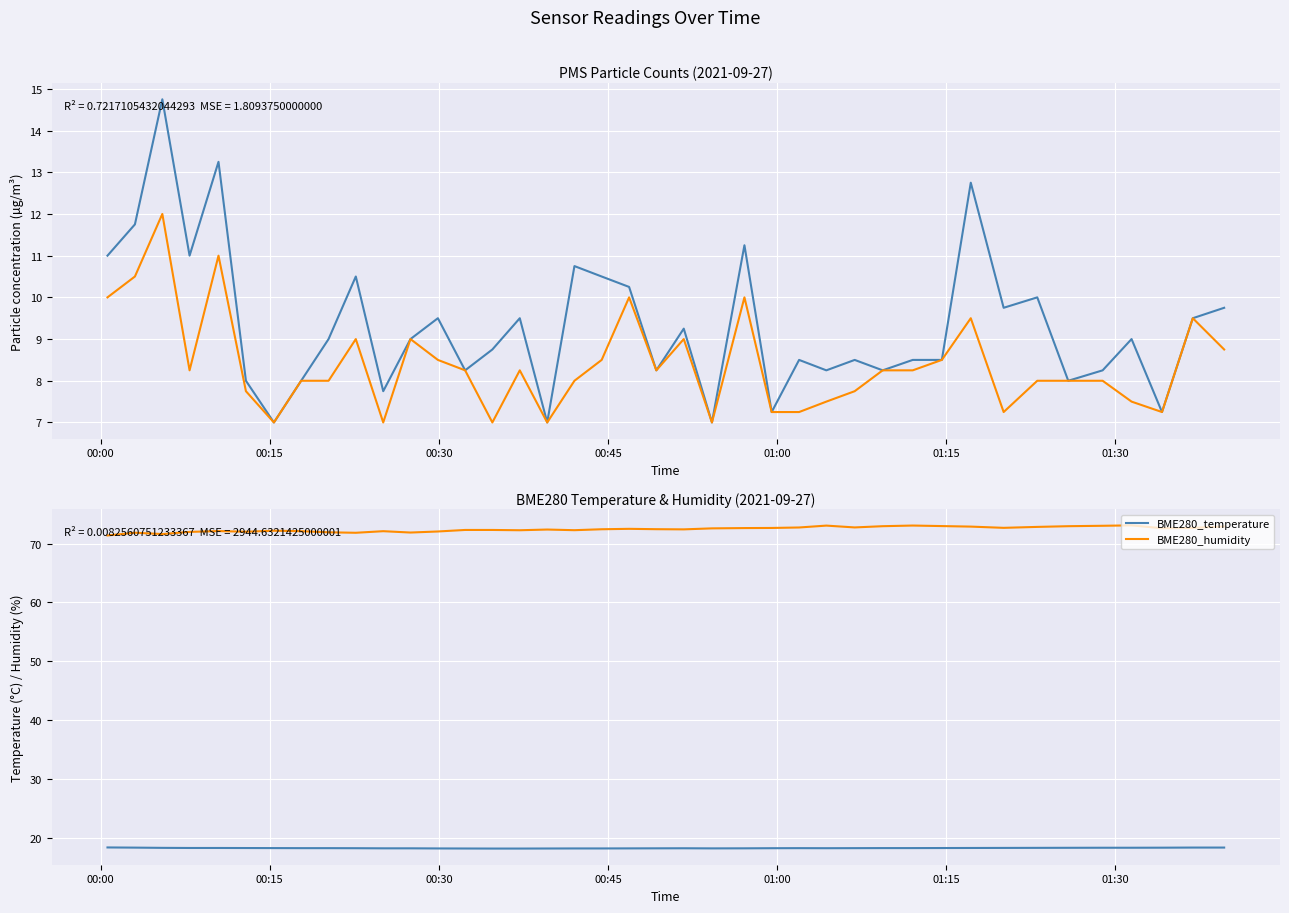

True or false: BME280_humidity and BME280_temperature cross at least once.

False